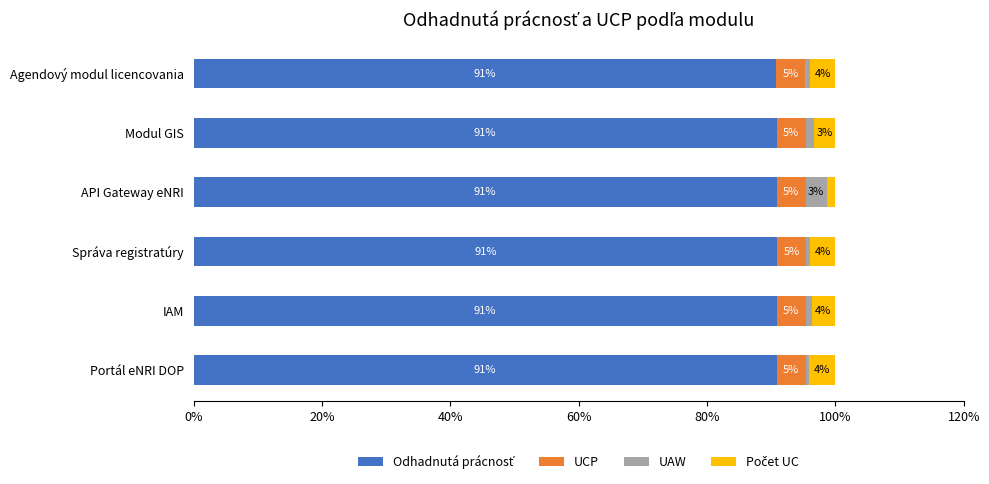

Rank the series by their maximum value, from lowest to highest.

UAW, Počet UC, UCP, Odhadnutá prácnosť